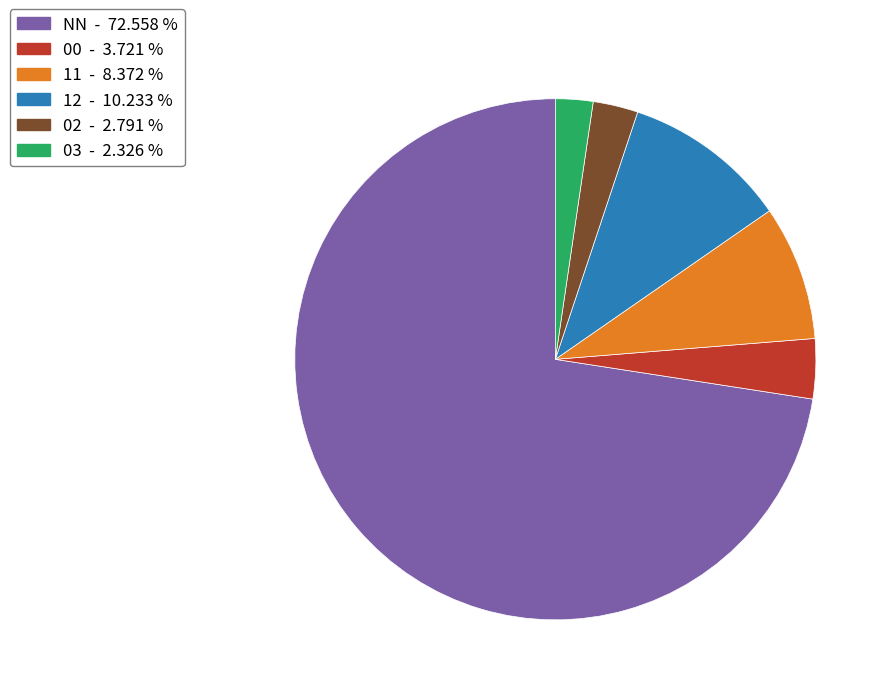

What is the ratio of the value at 11 to the value at 03?

3.6